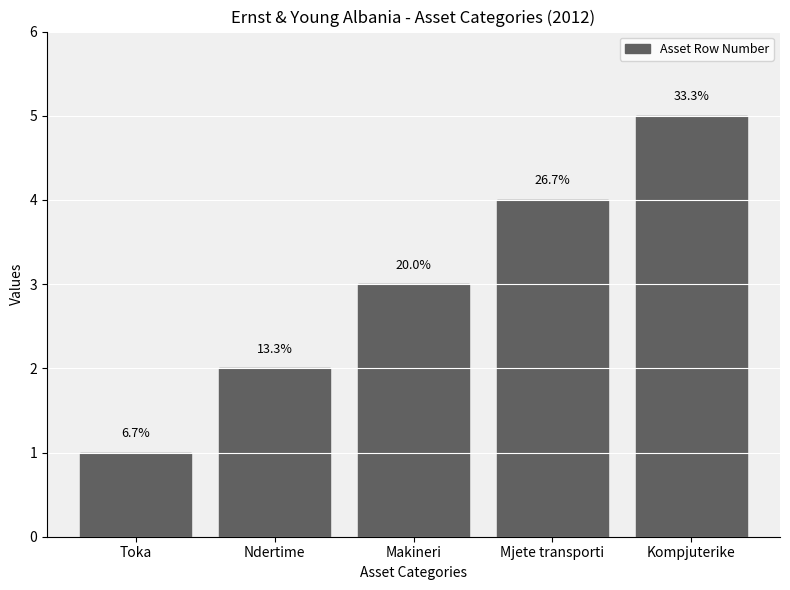

What is the average value?

3